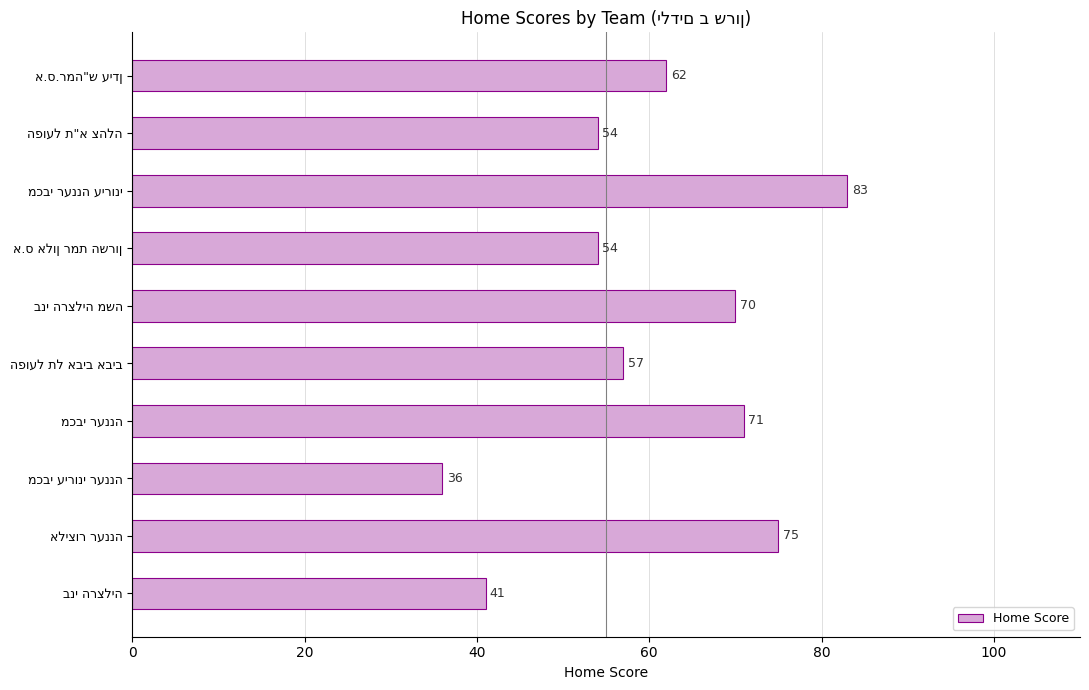

What is the greatest value displayed?

83